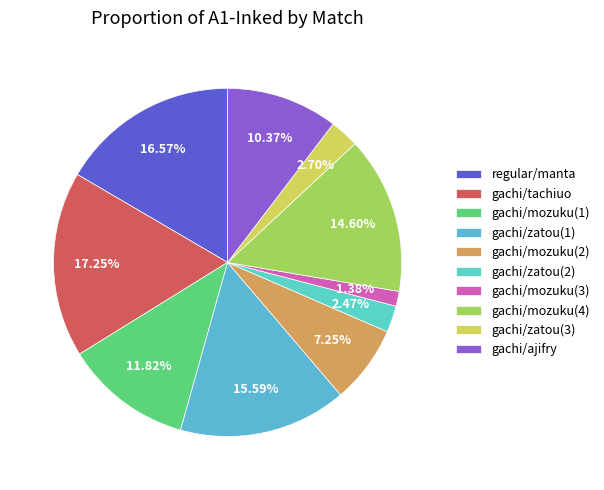

How many segments does this pie chart have?

10